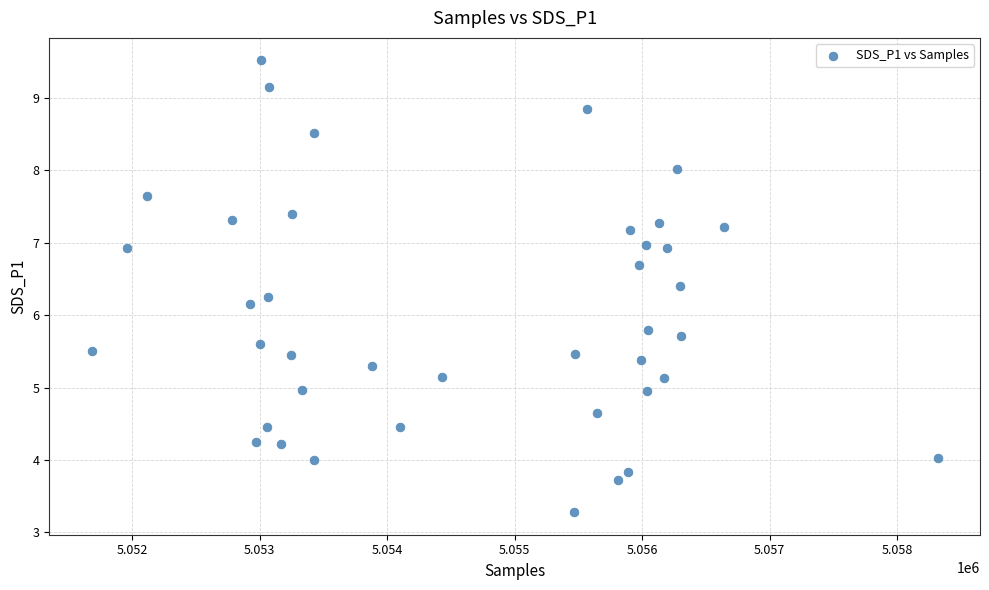

What is the range of X values (max minus min)?

6636.0